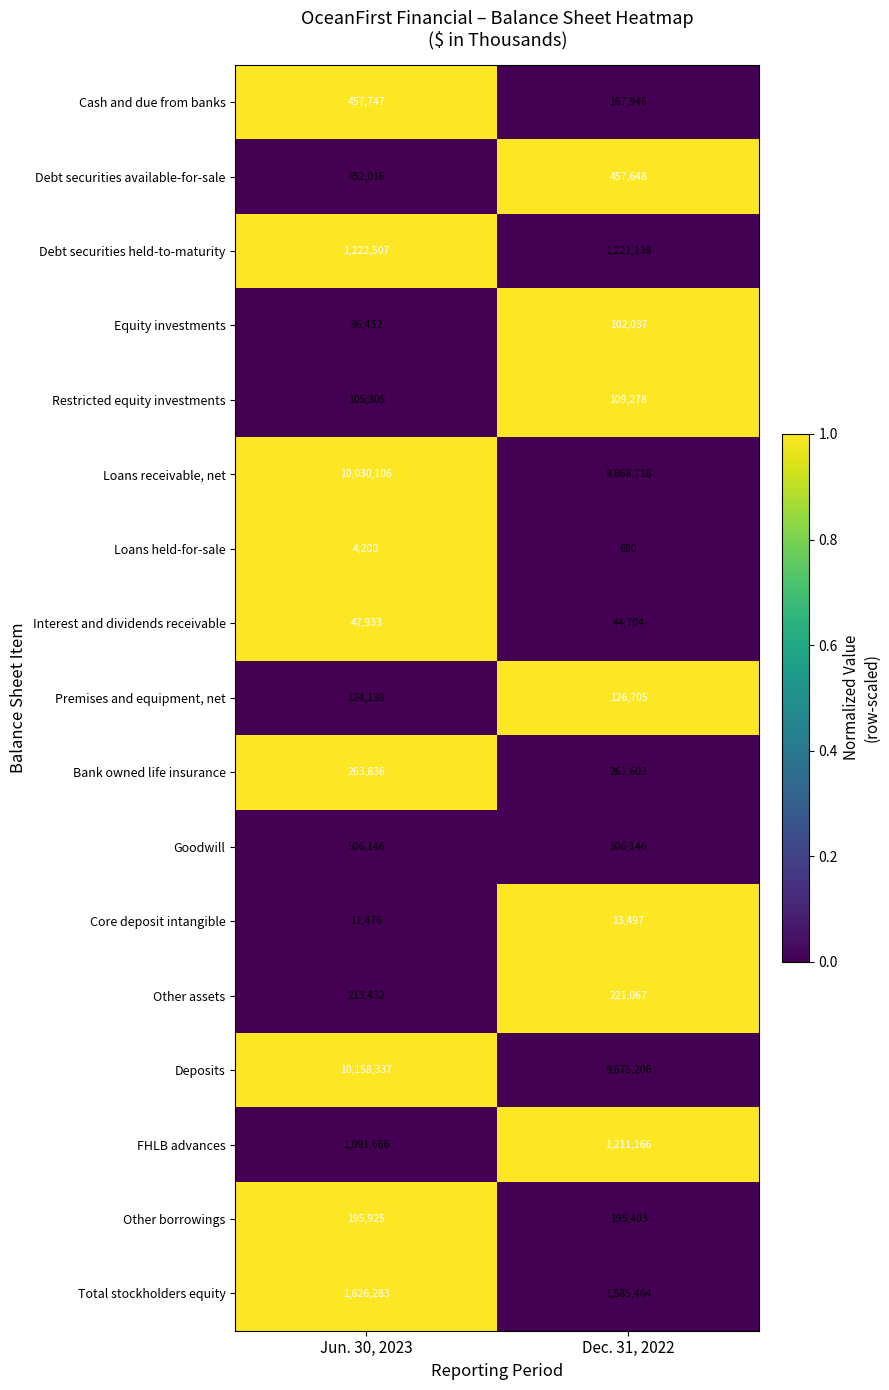

What is the total value across all series at Dec. 31, 2022?

25768416